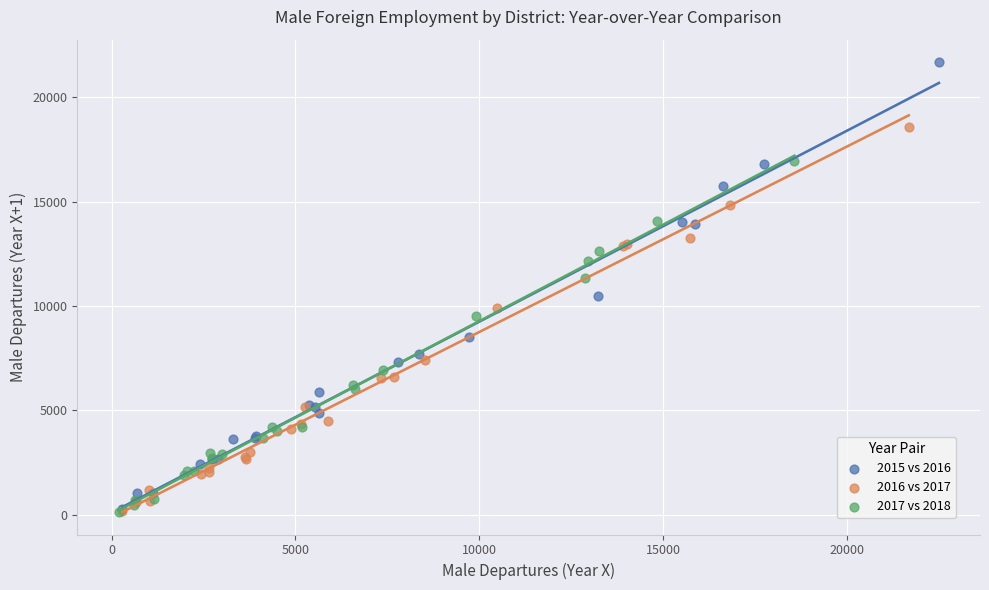

Which series has the largest Y range (max minus min)?

2015 vs 2016